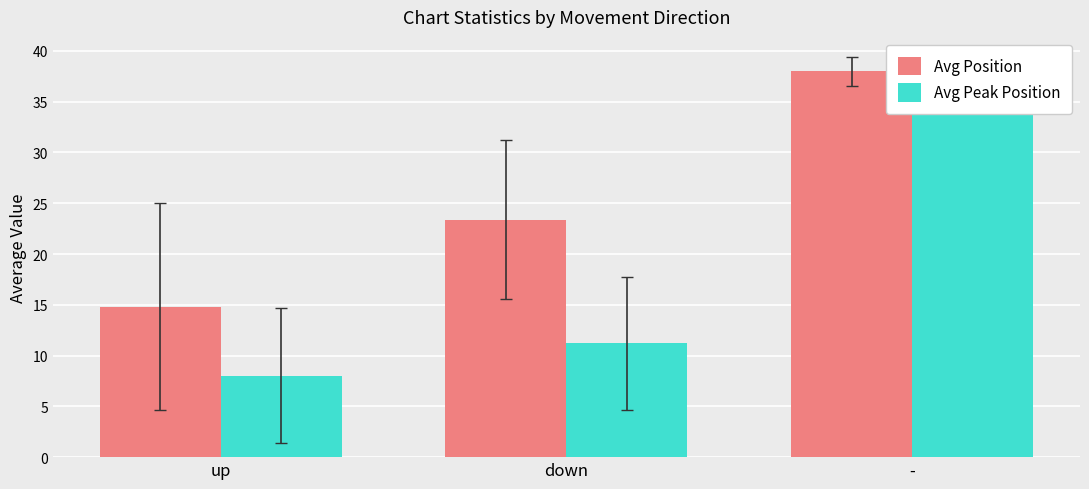

What is the maximum value for Avg Peak Position?

38.0